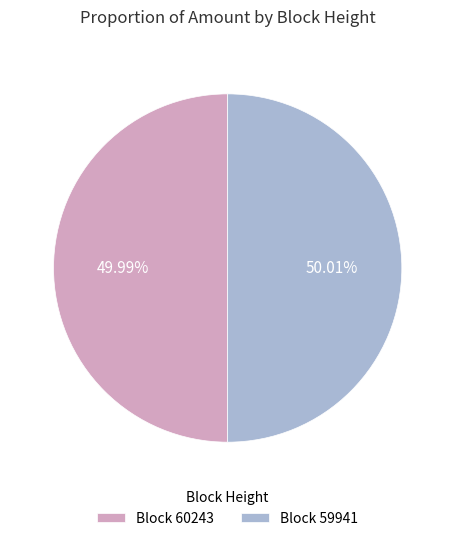

Is there a majority slice in this chart?

Yes